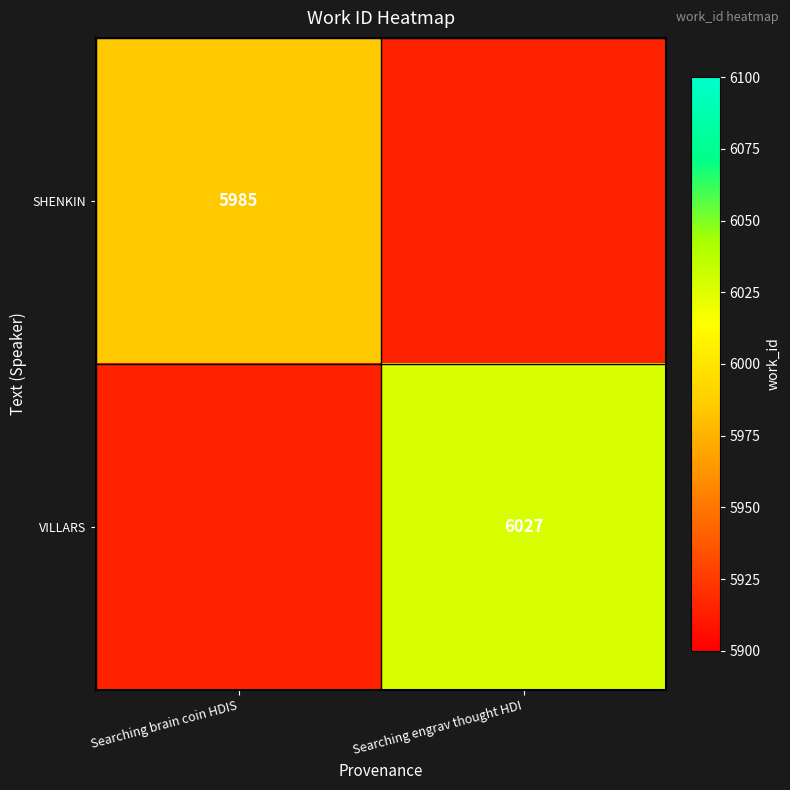

Is it true that VILLARS equals 1647 at Searching engrav thought HDI?

False